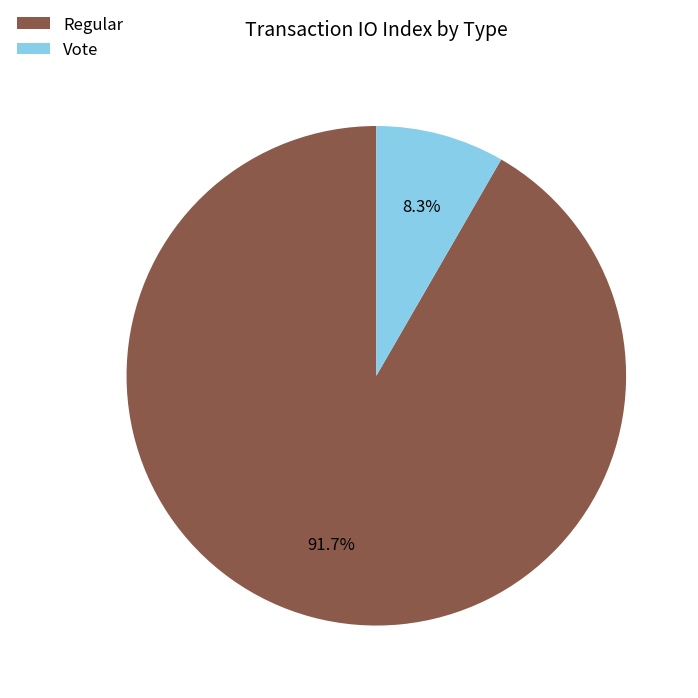

True or false: Vote accounts for 8% of the total.

True